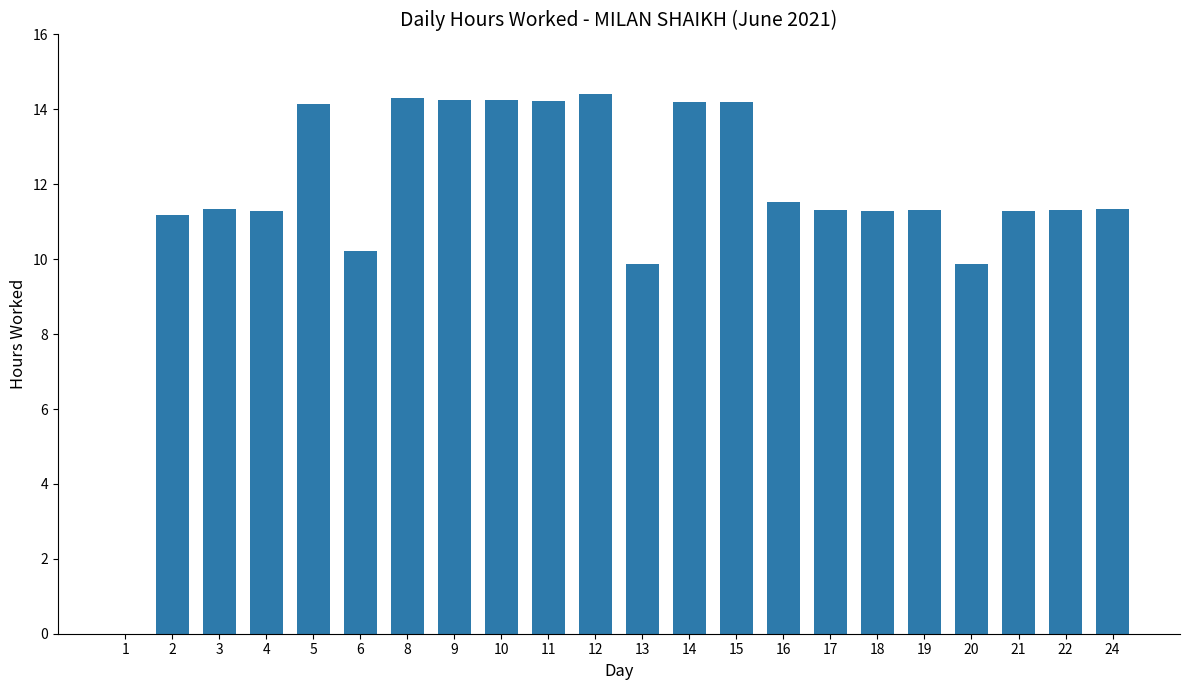

What is the change in value from 6 to 10?

+4.0